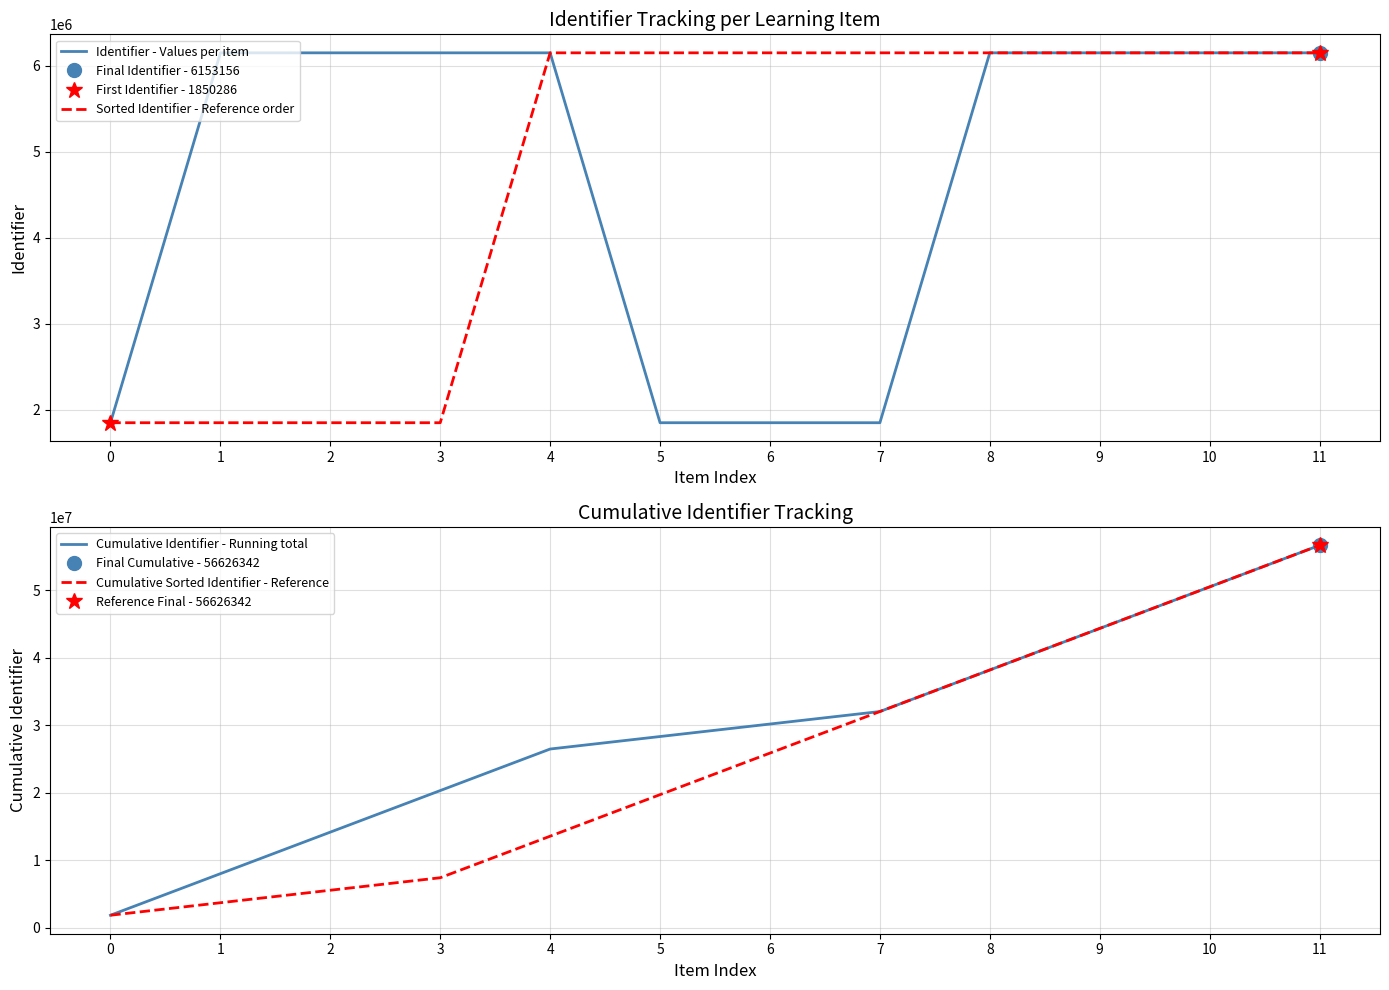

Which category has the highest value in the Cumulative Identifier - Running total series?

11